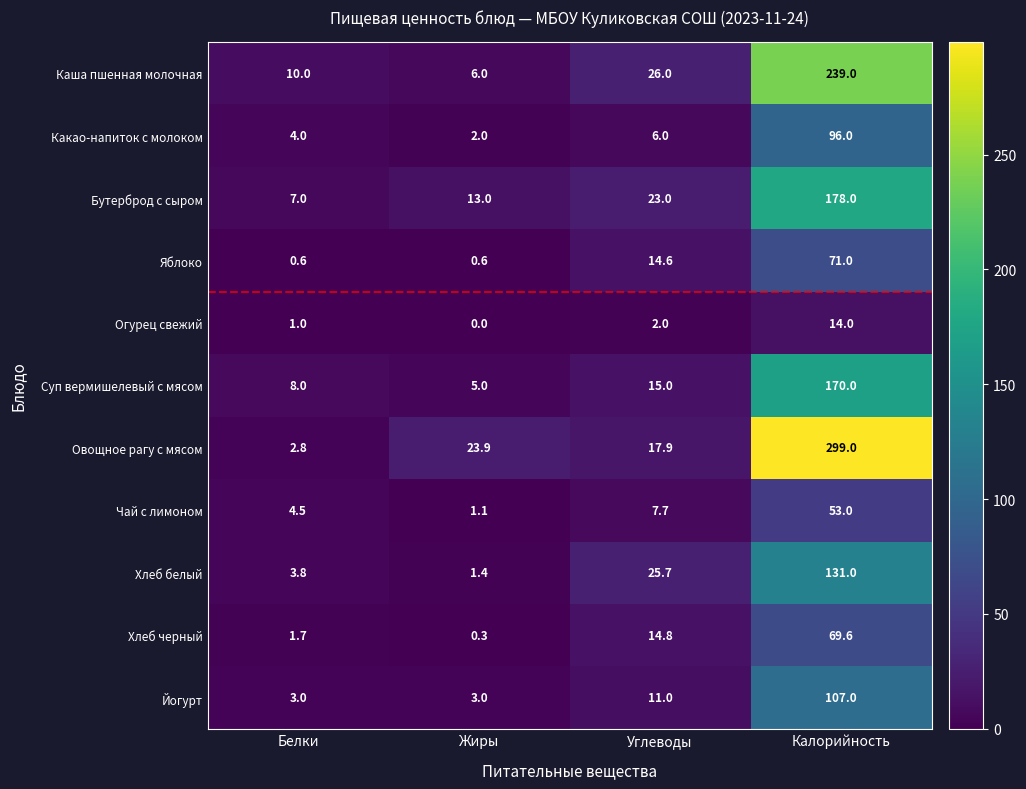

At which label does Хлеб черный first exceed 14?

Углеводы